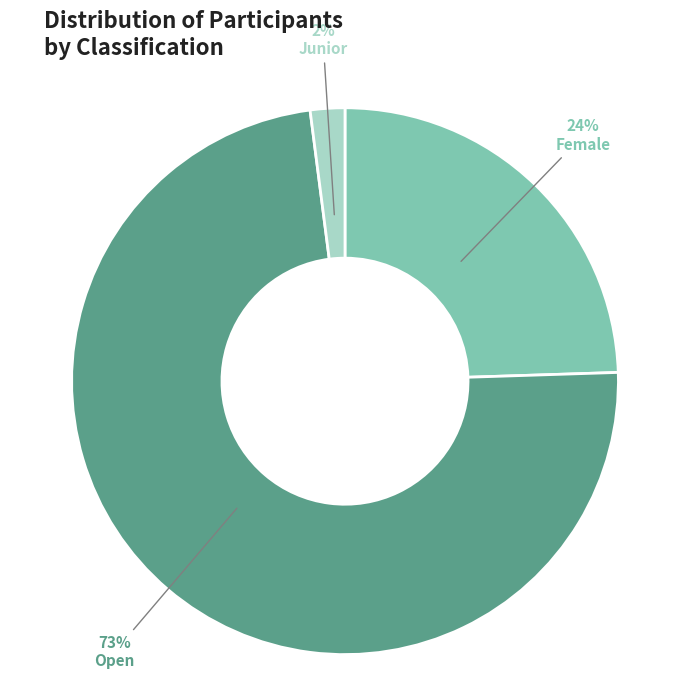

To the nearest percent, what is the combined percentage of Open and Junior?

76%